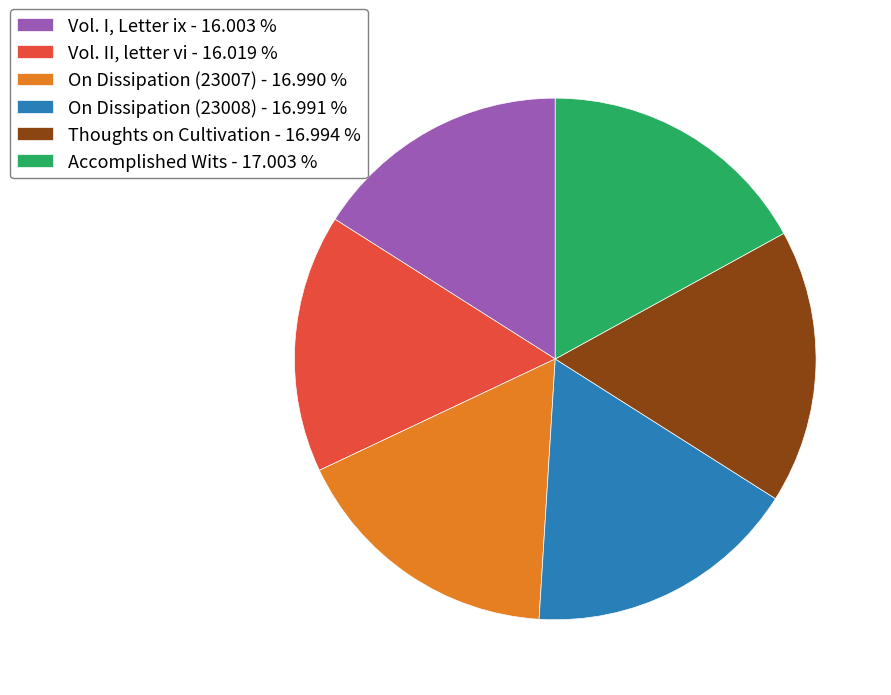

Do On Dissipation (23008) and Thoughts on Cultivation together represent more than half of the pie?

No